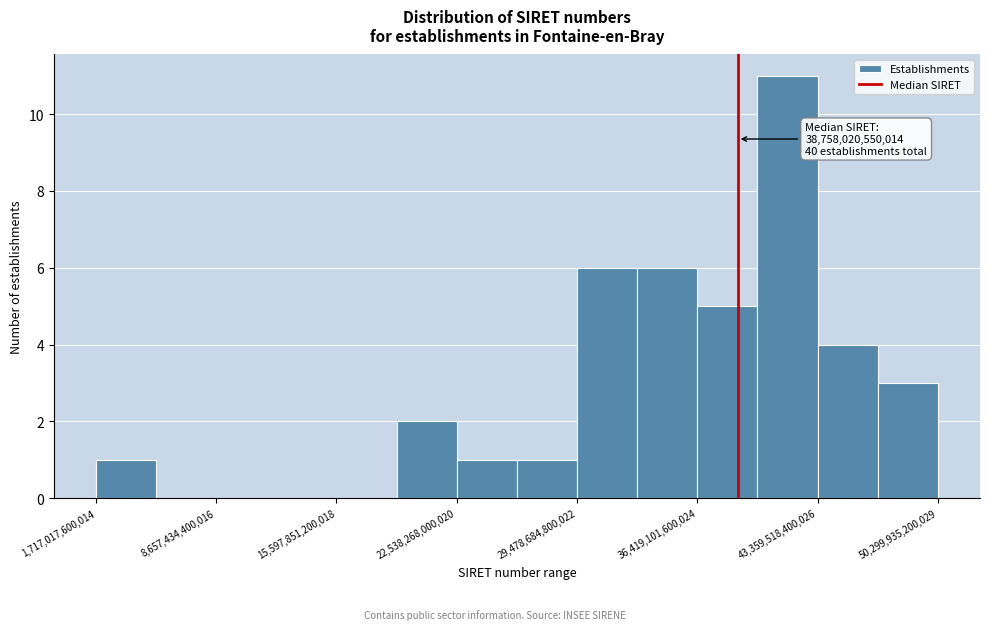

Read against the x-axis, roughly where is the centre of the tallest bar?

42000000000000